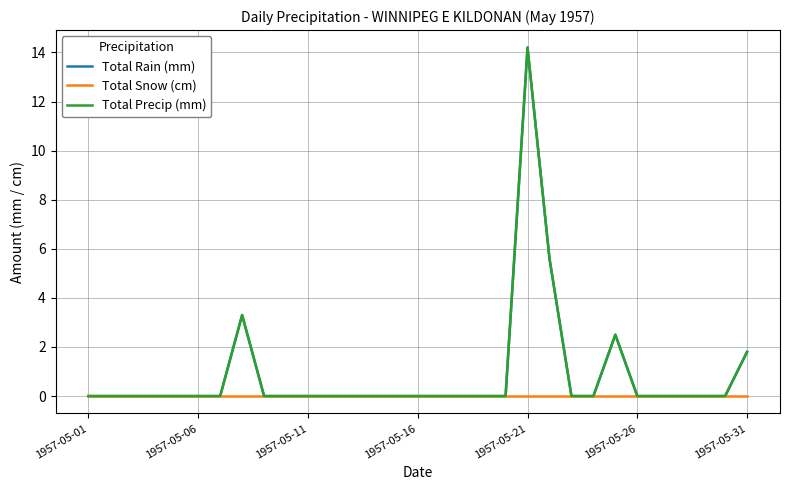

Reading left to right, transcribe all the data shown in this chart.

Total Rain (mm): 0.0	0.0	0.0	0.0	0.0	0.0	0.0	3.3	0.0	0.0	0.0	0.0	0.0	0.0	0.0	0.0	0.0	0.0	0.0	0.0	14.2	5.6	0.0	0.0	2.5	0.0	0.0	0.0	0.0	0.0	1.8
Total Snow (cm): 0.0	0.0	0.0	0.0	0.0	0.0	0.0	0.0	0.0	0.0	0.0	0.0	0.0	0.0	0.0	0.0	0.0	0.0	0.0	0.0	0.0	0.0	0.0	0.0	0.0	0.0	0.0	0.0	0.0	0.0	0.0
Total Precip (mm): 0.0	0.0	0.0	0.0	0.0	0.0	0.0	3.3	0.0	0.0	0.0	0.0	0.0	0.0	0.0	0.0	0.0	0.0	0.0	0.0	14.2	5.6	0.0	0.0	2.5	0.0	0.0	0.0	0.0	0.0	1.8